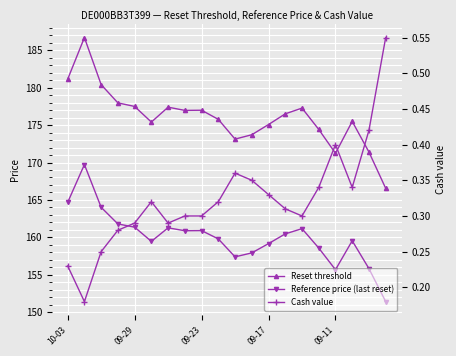

At which category does Cash value reach its first local peak?

5